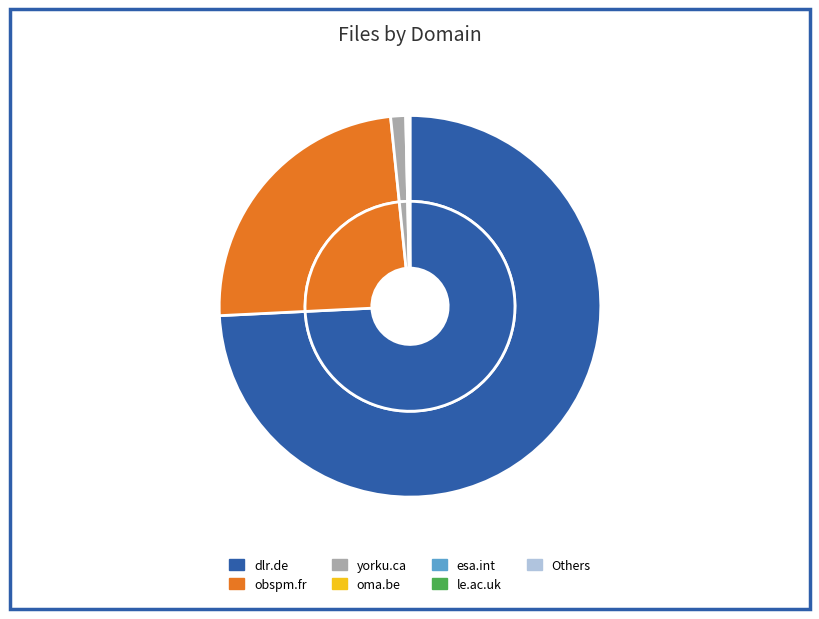

What percentage is the dlr.de slice, to the nearest percent?

74%